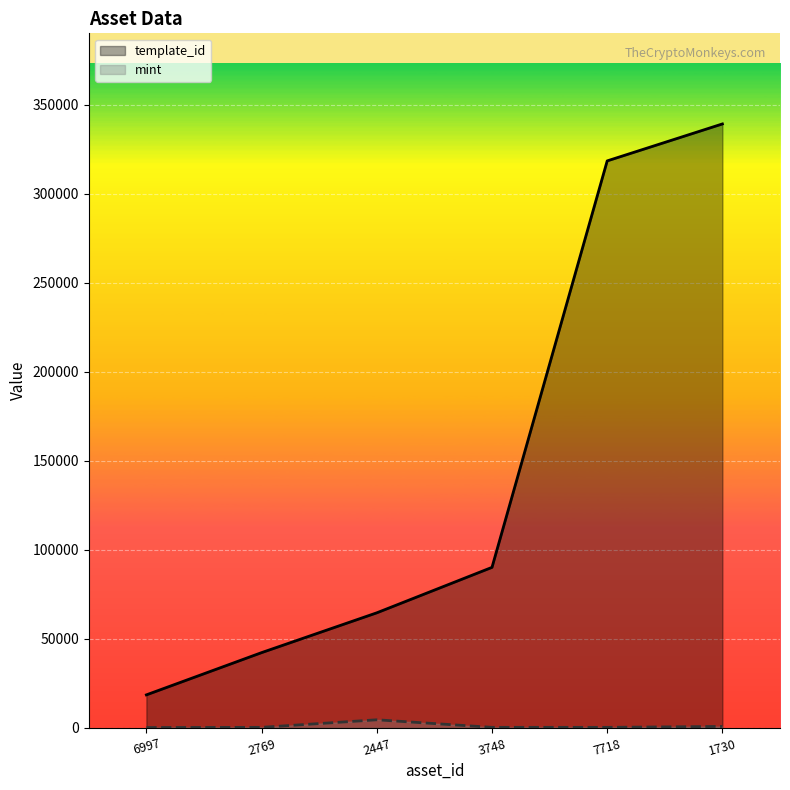

Between 2769 and 2447, which is larger?

2447